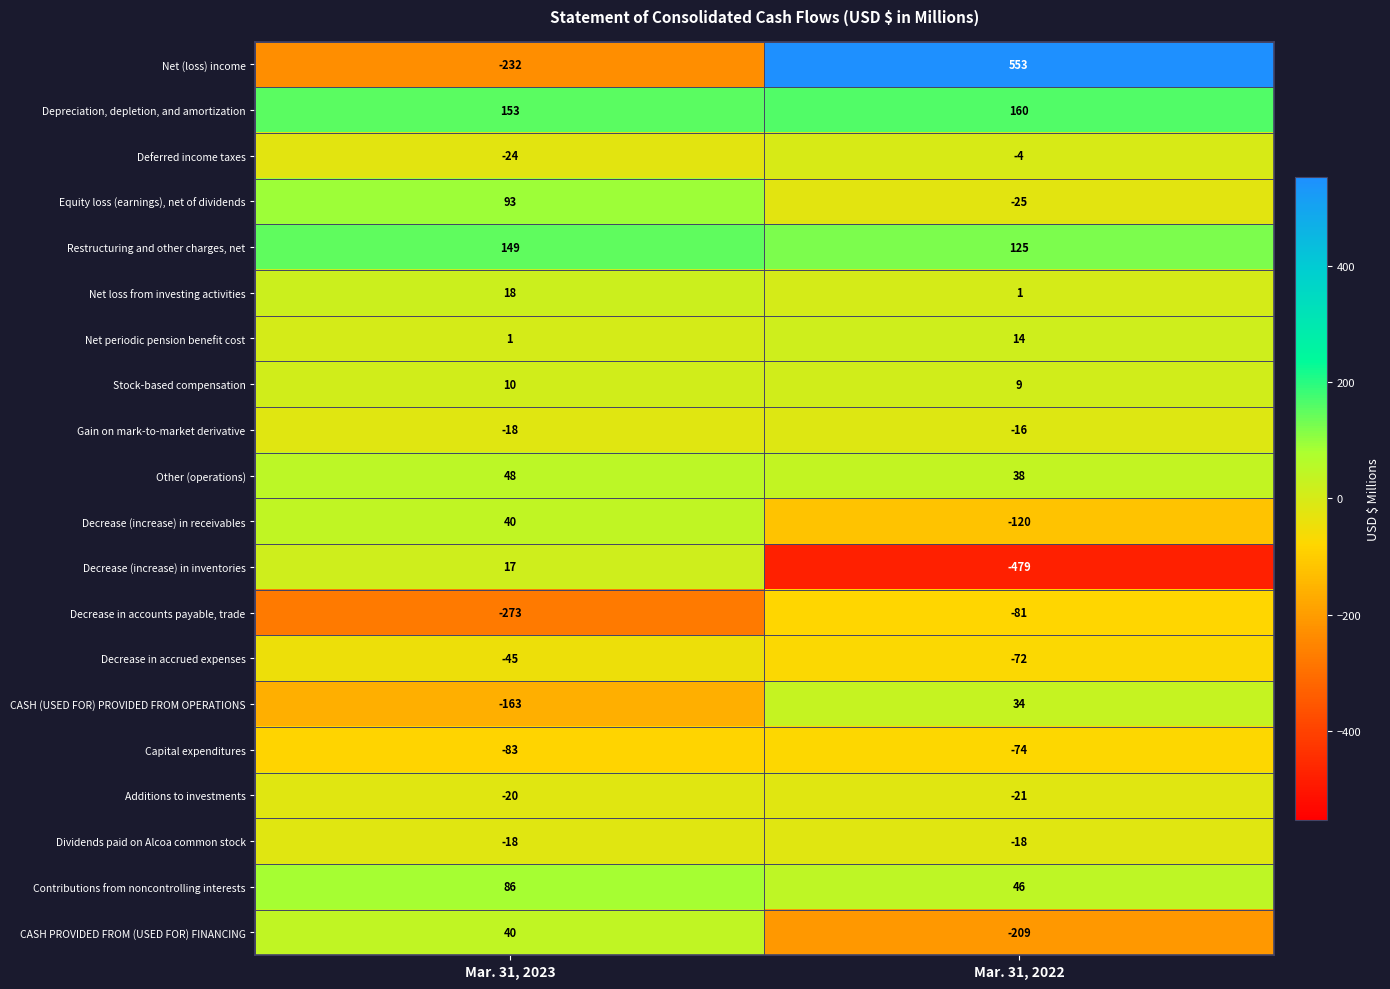

What is the sum of the Other (operations) values at Mar. 31, 2023 and Mar. 31, 2022?

86